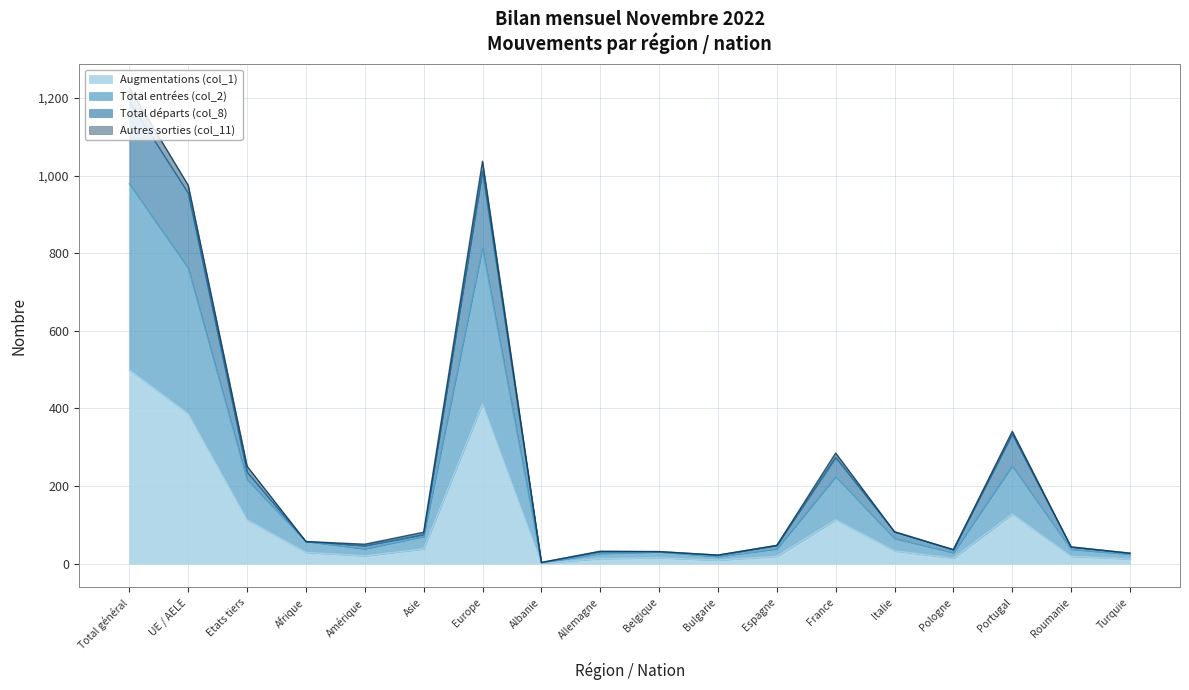

What is the difference between the maximum and second lowest values in the Total entrées (col_2) series?

961